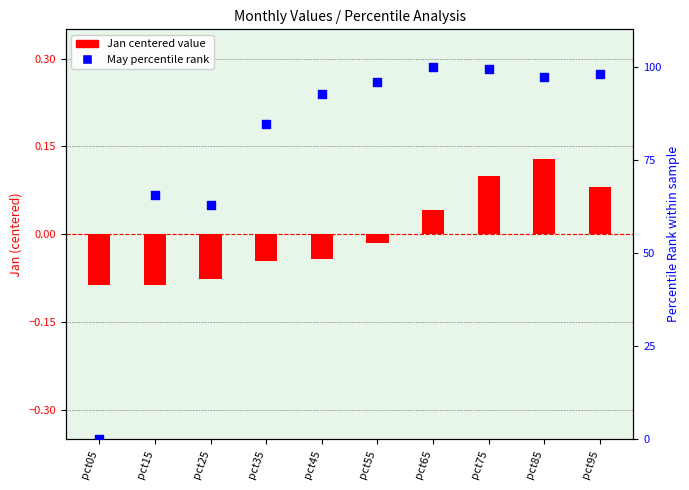

What is the total value across all series at pct95?

98.2